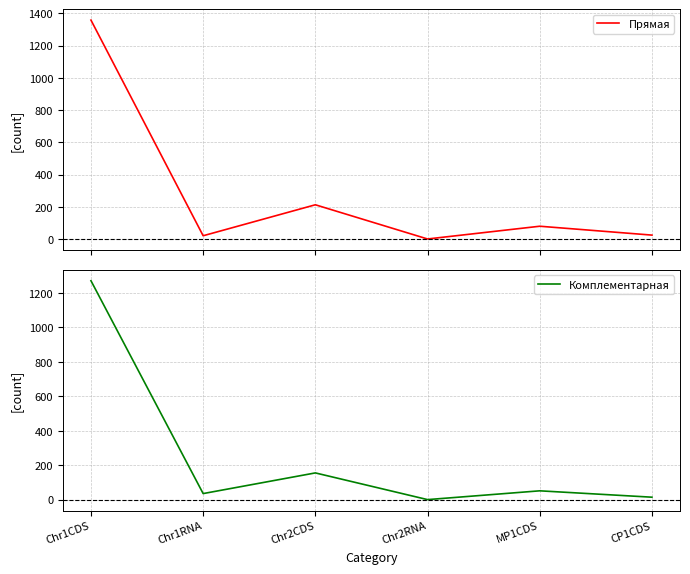

Which category has the lowest value in the Комплементарная series?

Chr2RNA